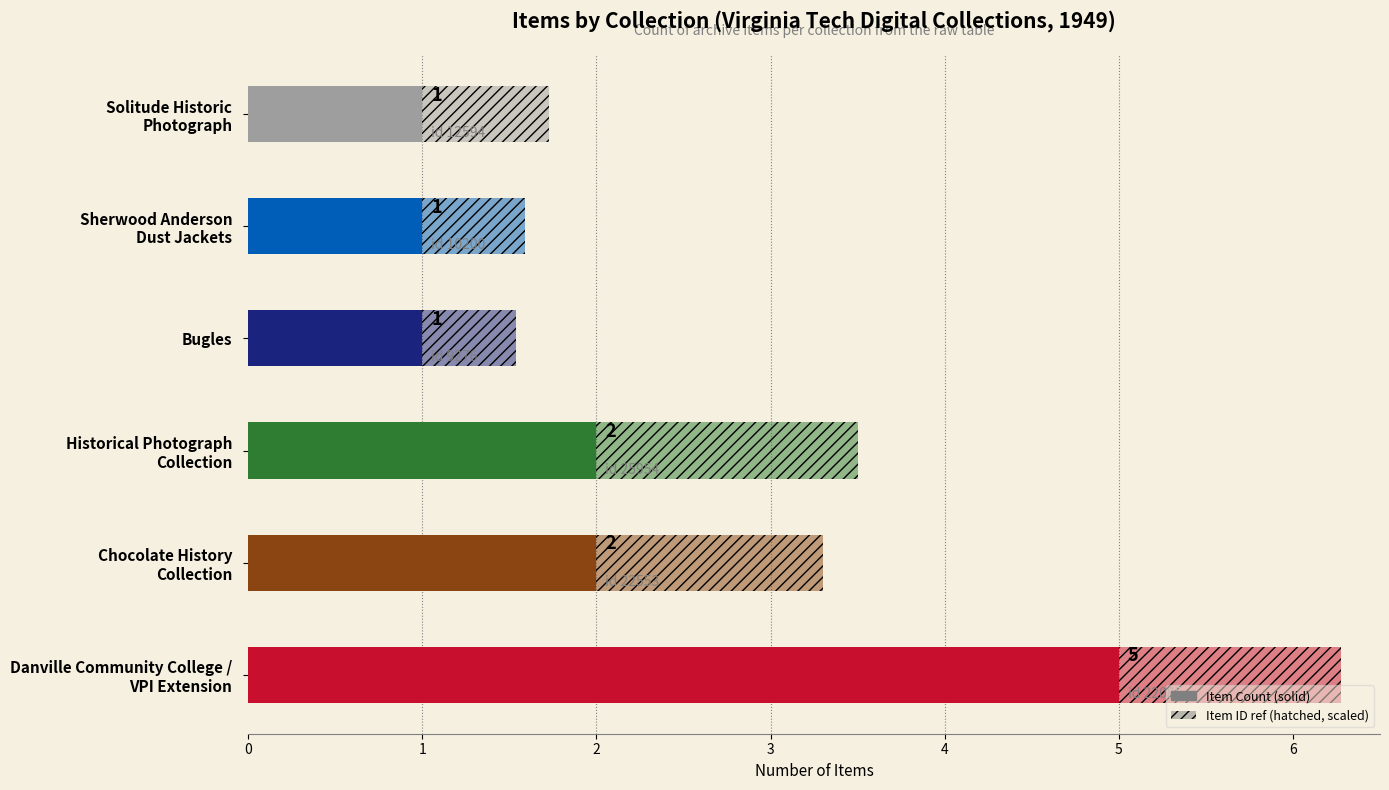

Reading left to right, transcribe all the data shown in this chart.

5	2	2	1	1	1